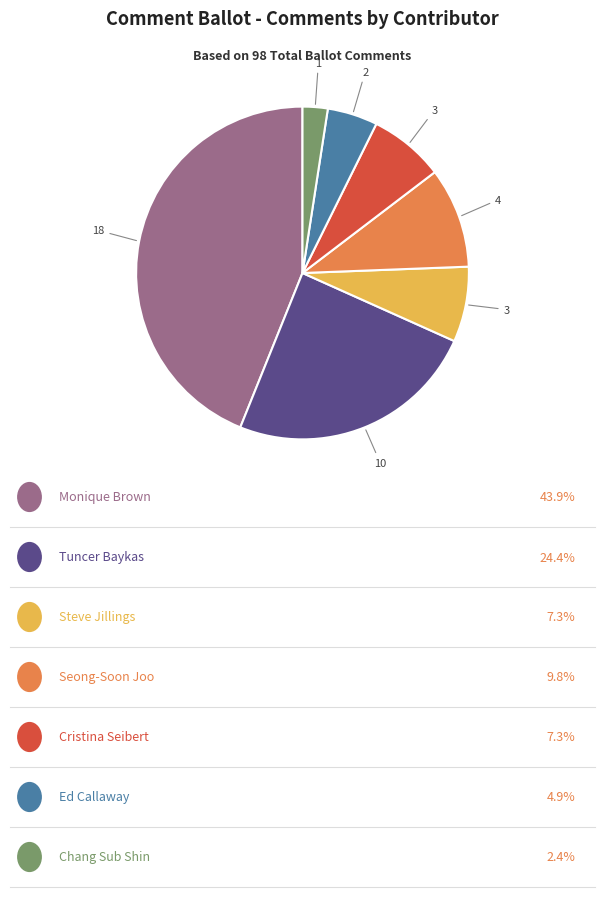

Is there any slice that represents more than half of the pie?

No